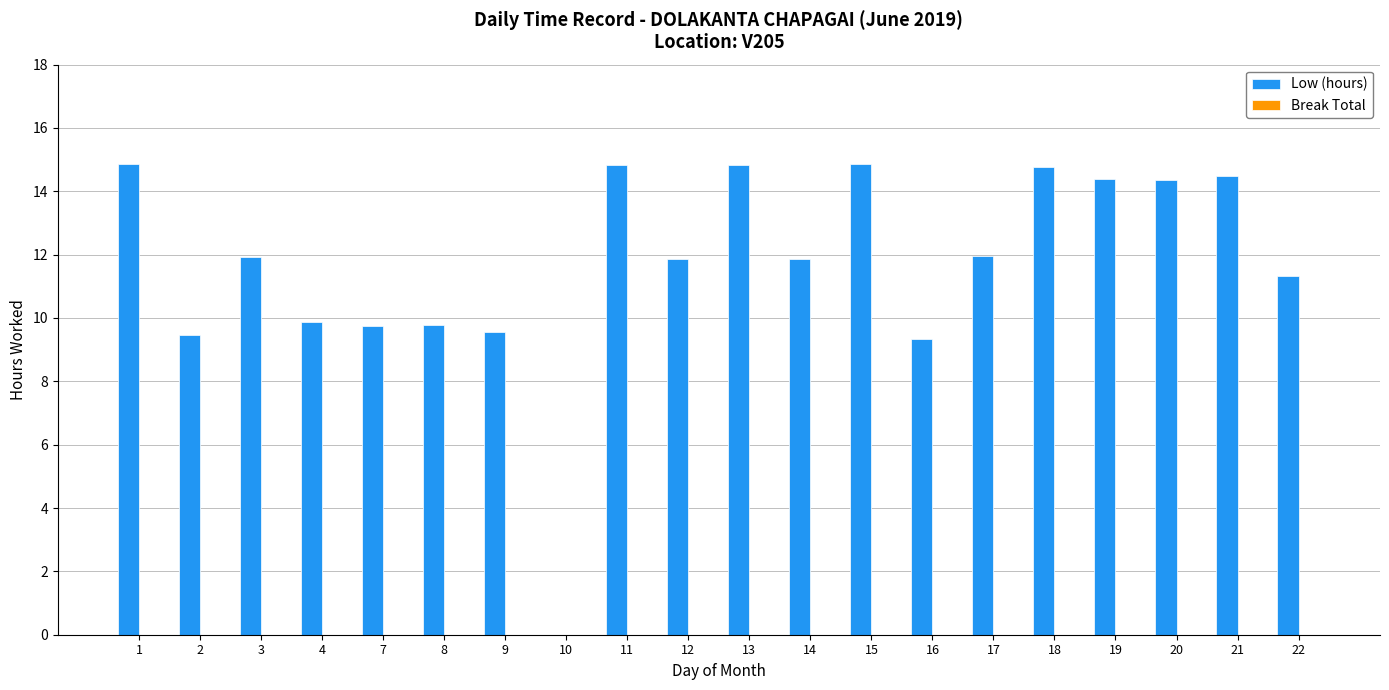

What is the approximate value at 4?

9.9